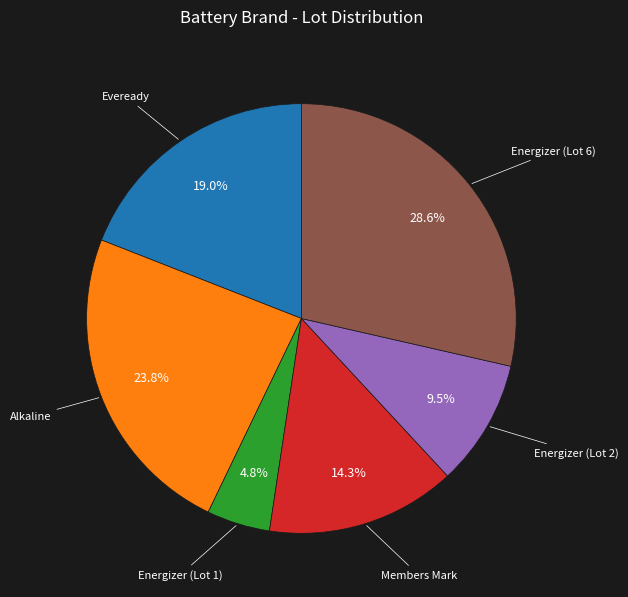

Count the number of slices in the pie.

6